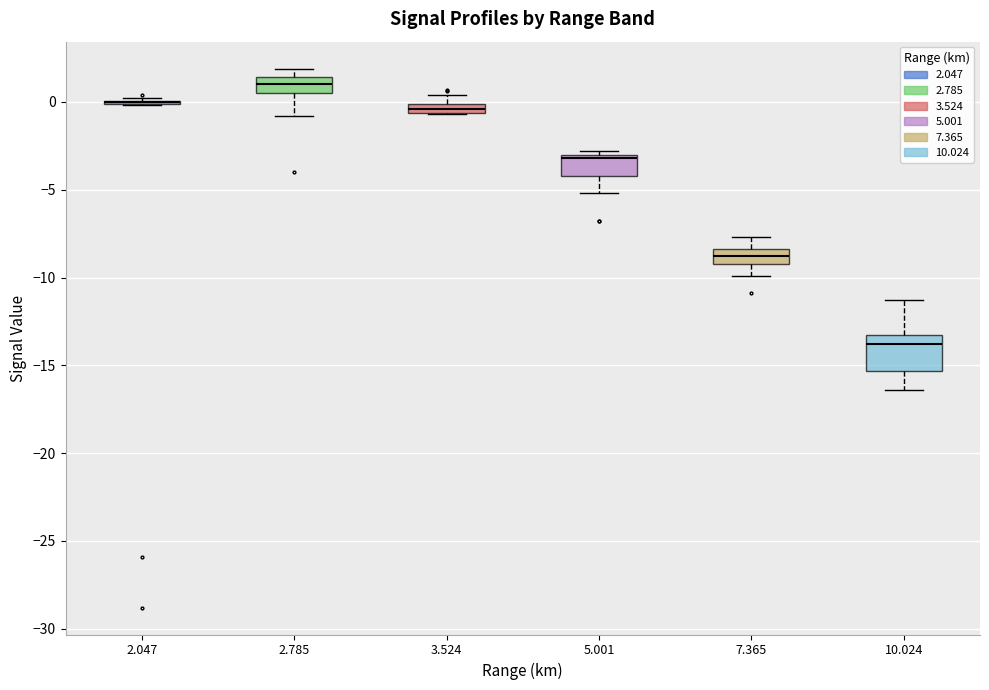

Where does the lower whisker of the box at x = 7.365 end on the y-axis? The values are not printed on the chart, so give them approximately, as read against the axis.

-10.0